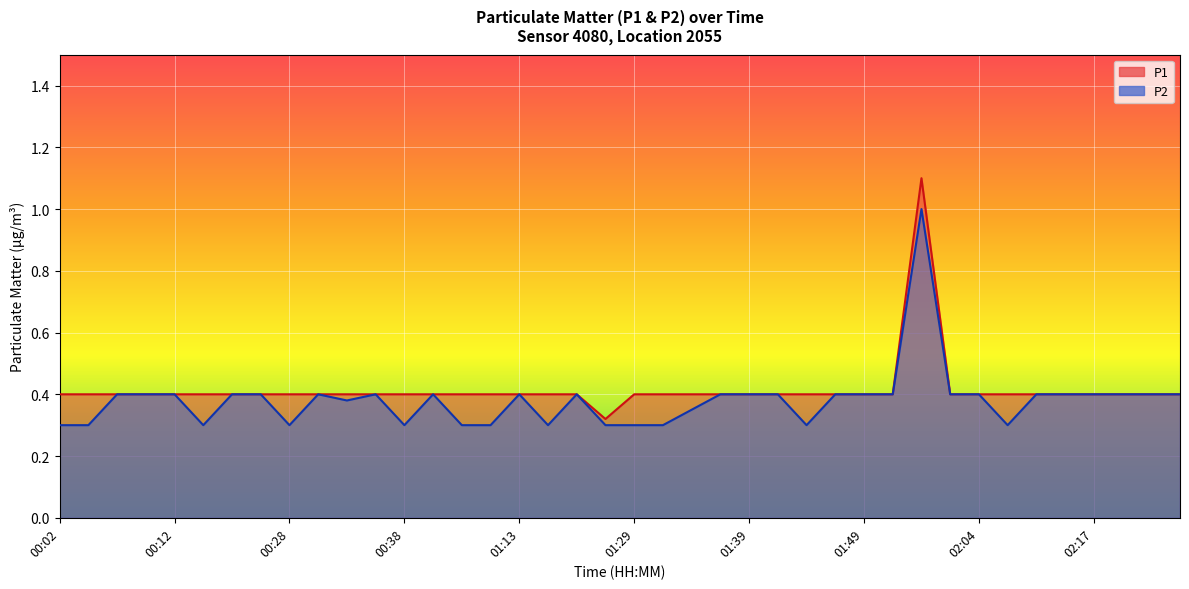

What is the sum of all P1 values?

16.6